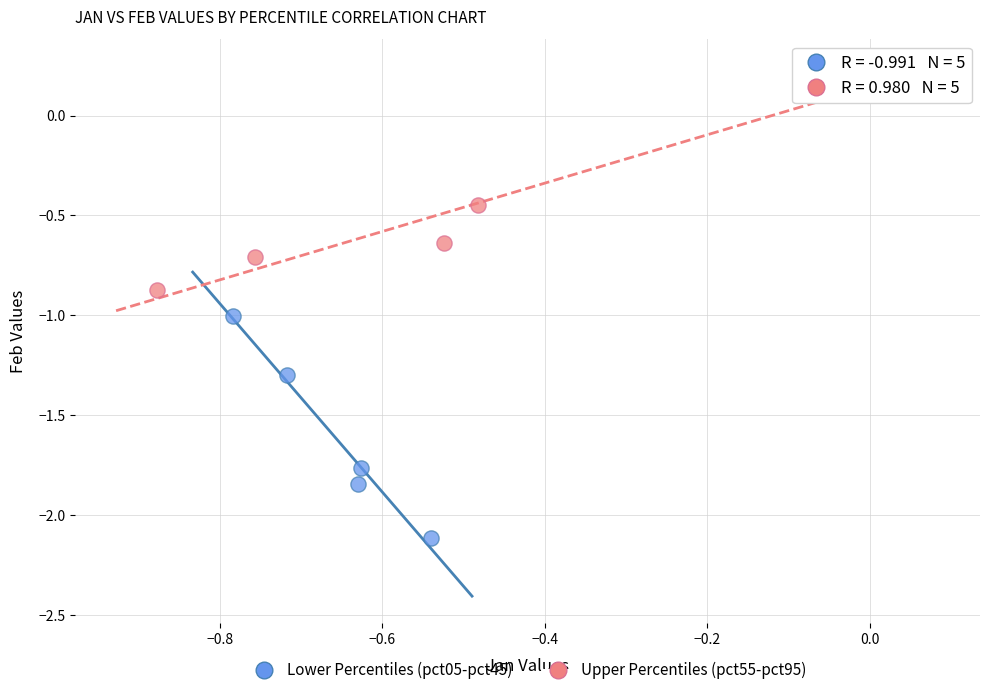

Which series has the largest Y range (max minus min)?

Upper Percentiles (pct55-pct95)